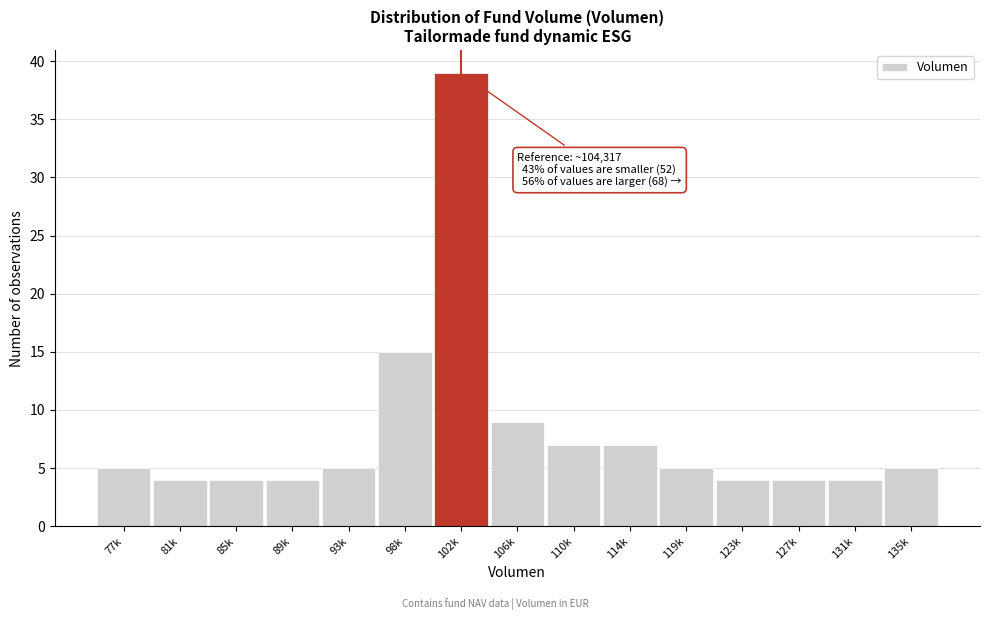

Reading right to left, list all the values displayed in this chart.

5	4	4	4	5	7	7	9	39	15	5	4	4	4	5